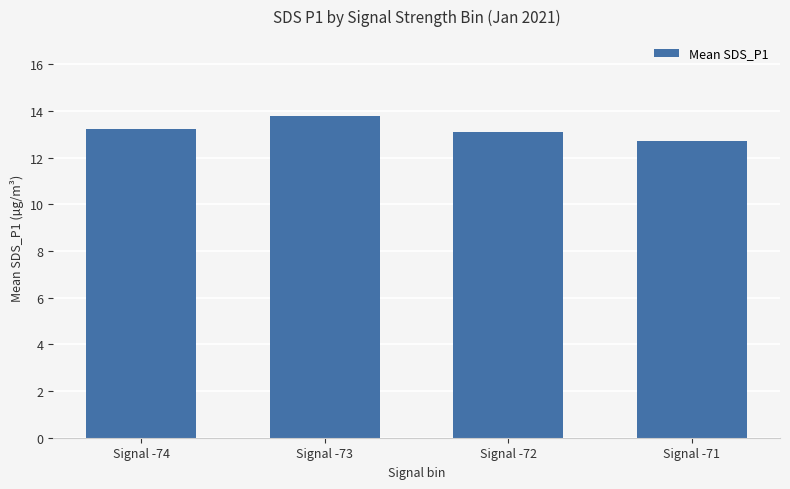

Which has a higher value, Signal -74 or Signal -71?

Signal -74